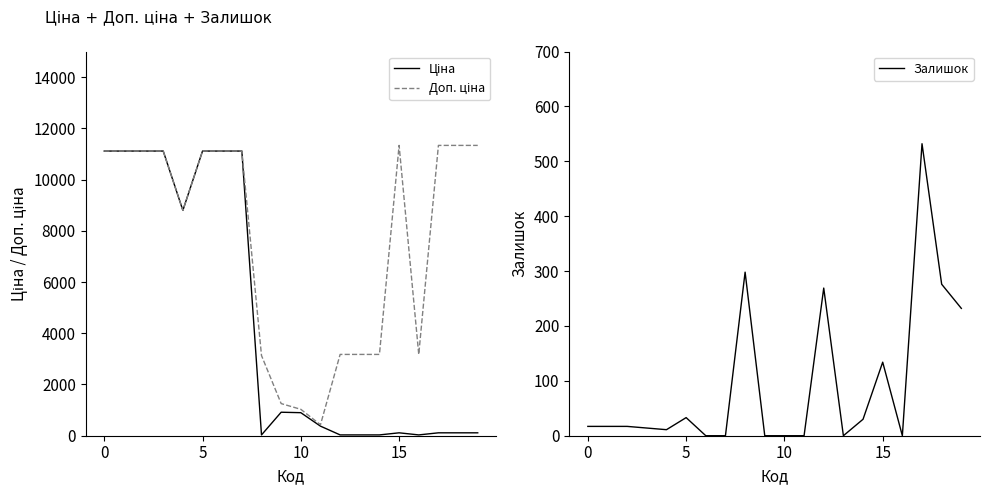

How many times do Ціна and Залишок cross each other?

7